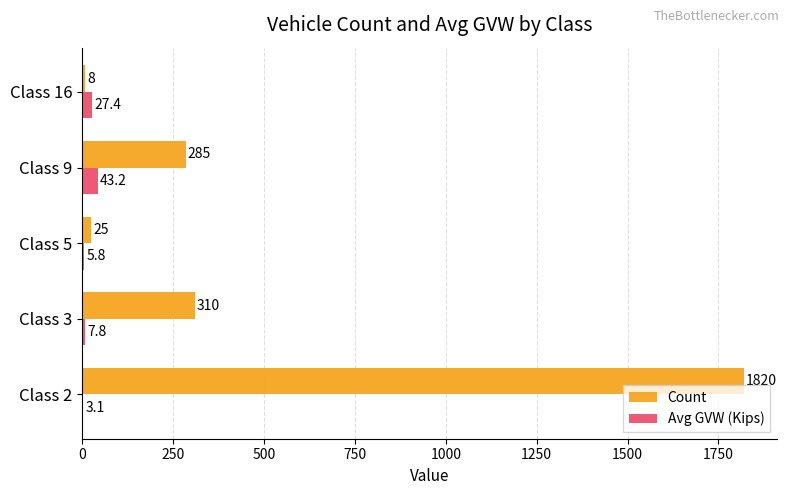

Is the value of Avg GVW (Kips) at Class 5 greater than the value of Count at Class 9?

No